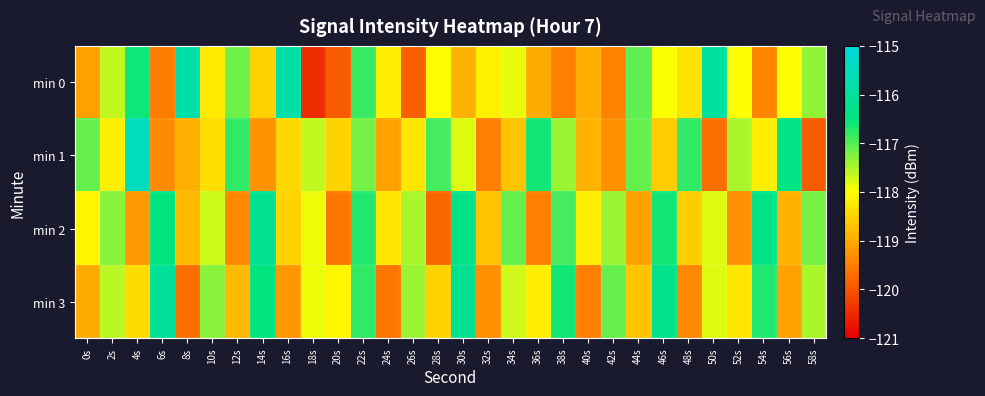

What is the minimum value shown in the chart?

-120.4